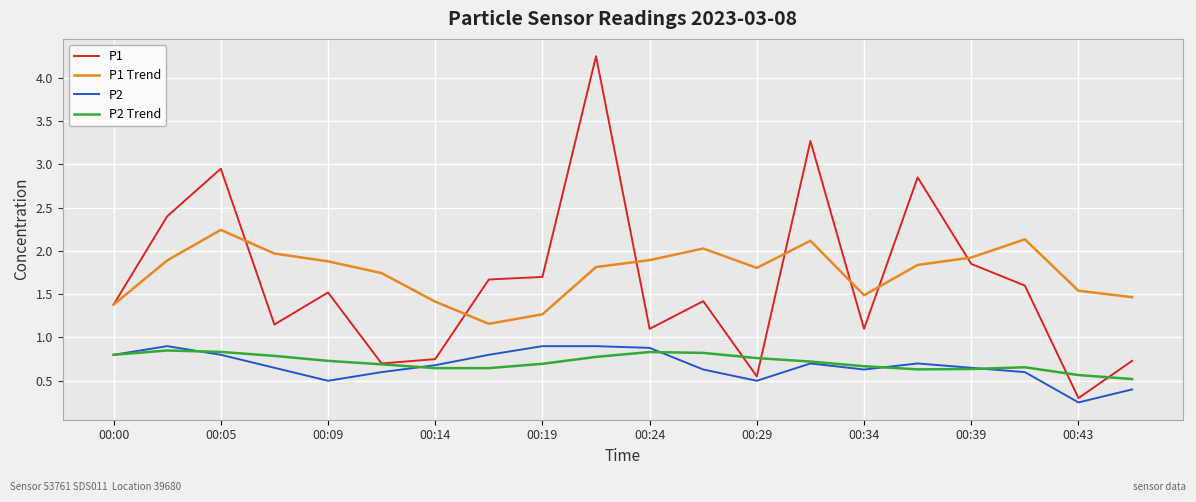

What is the difference between the second highest and minimum values in the P1 Trend series?

1.0